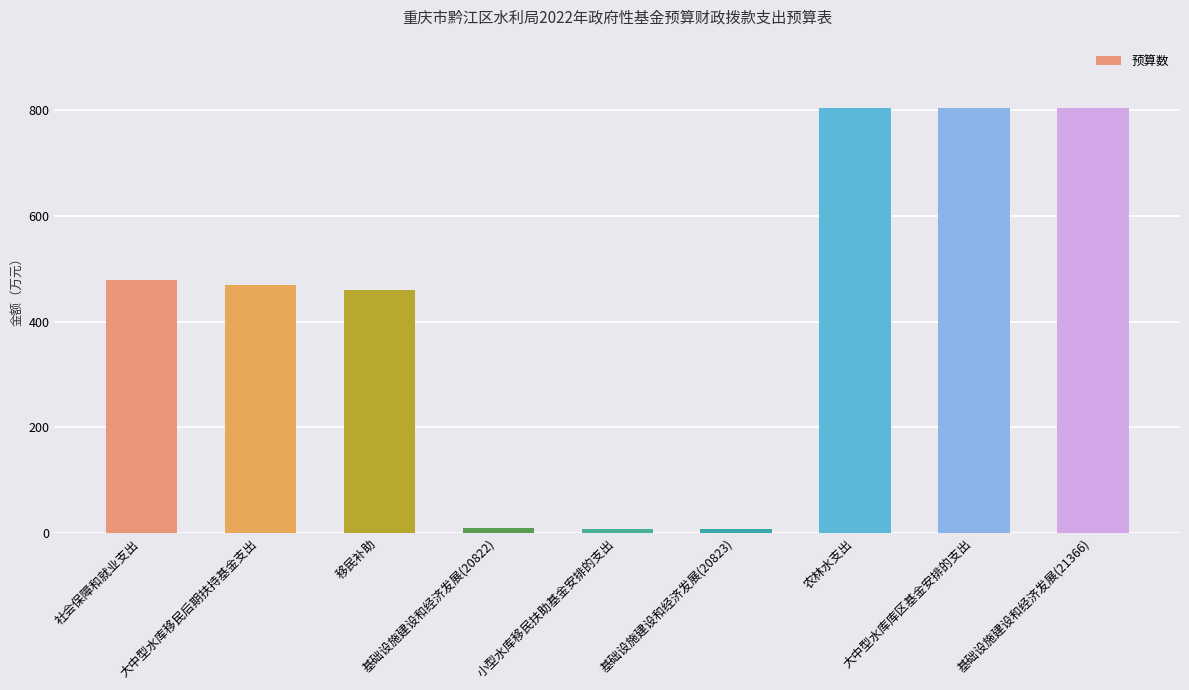

How many categories are shown in the chart?

9